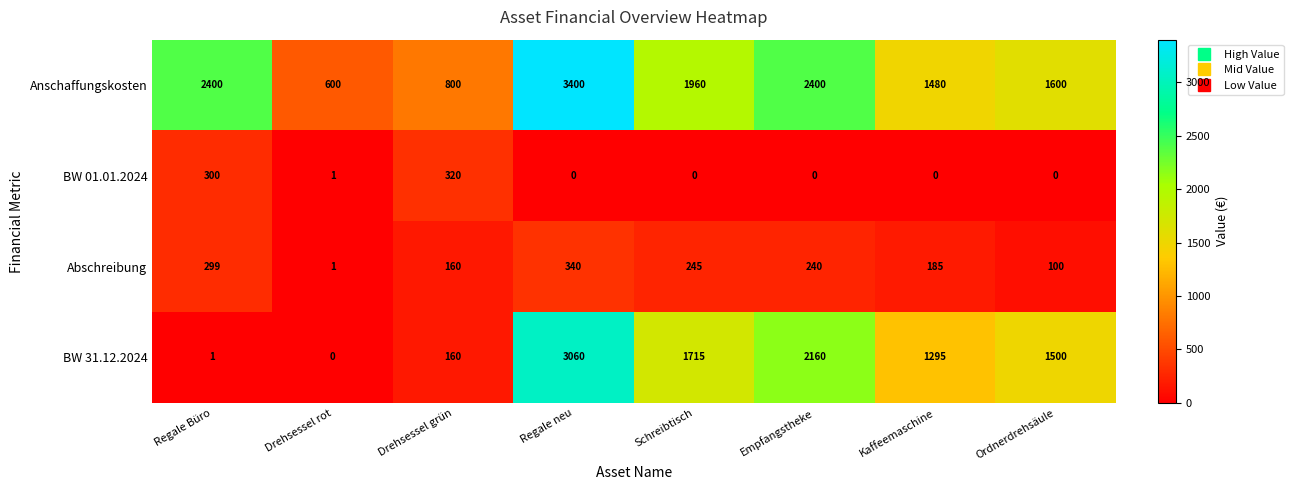

What is the total value across all series at Drehsessel grün?

1440